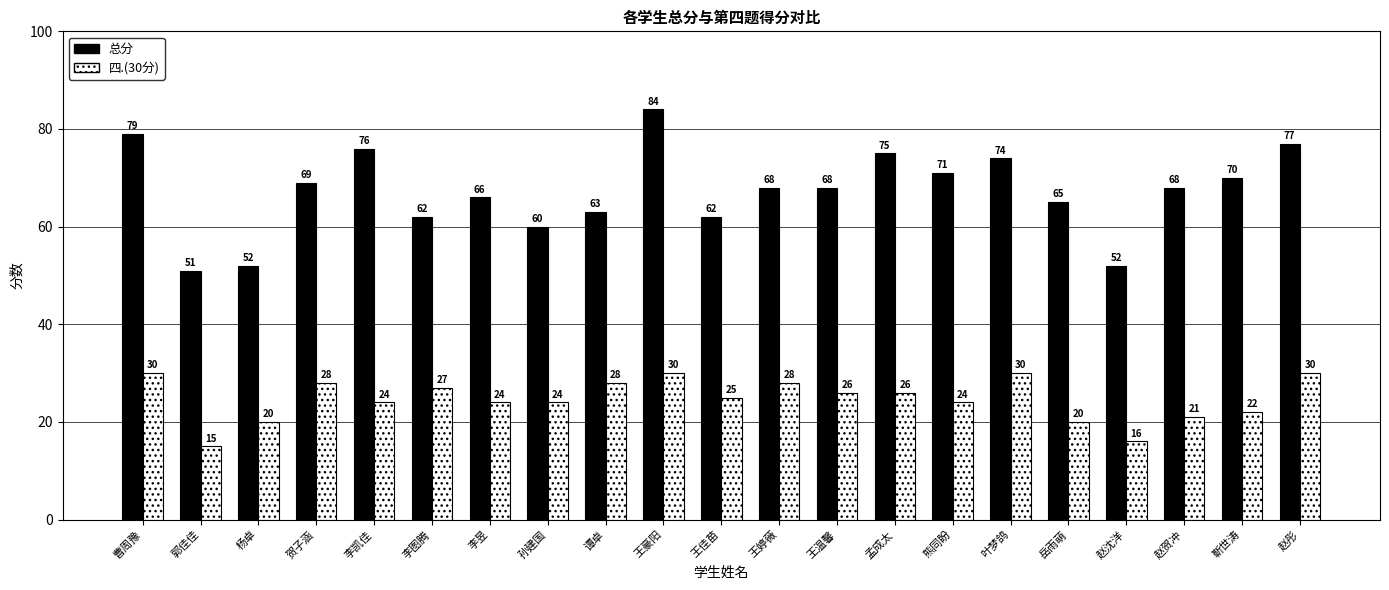

Rank the series at 李昱 from highest to lowest value.

总分, 四.(30分)